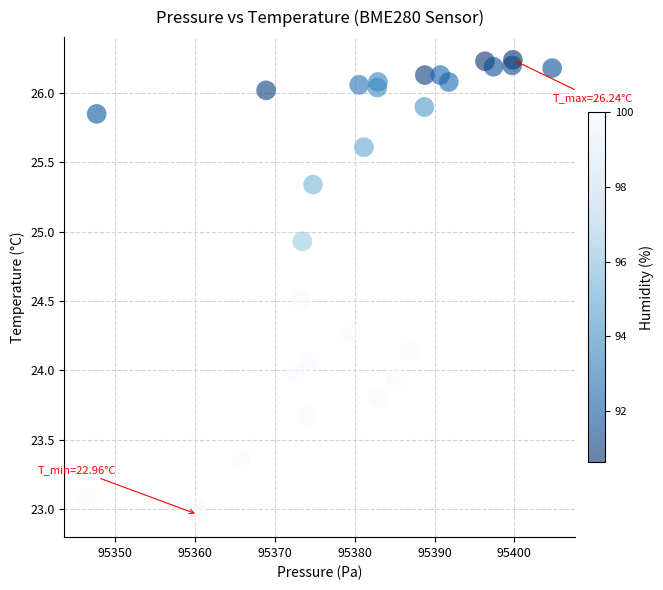

What is the range of X values (max minus min)?

58.2